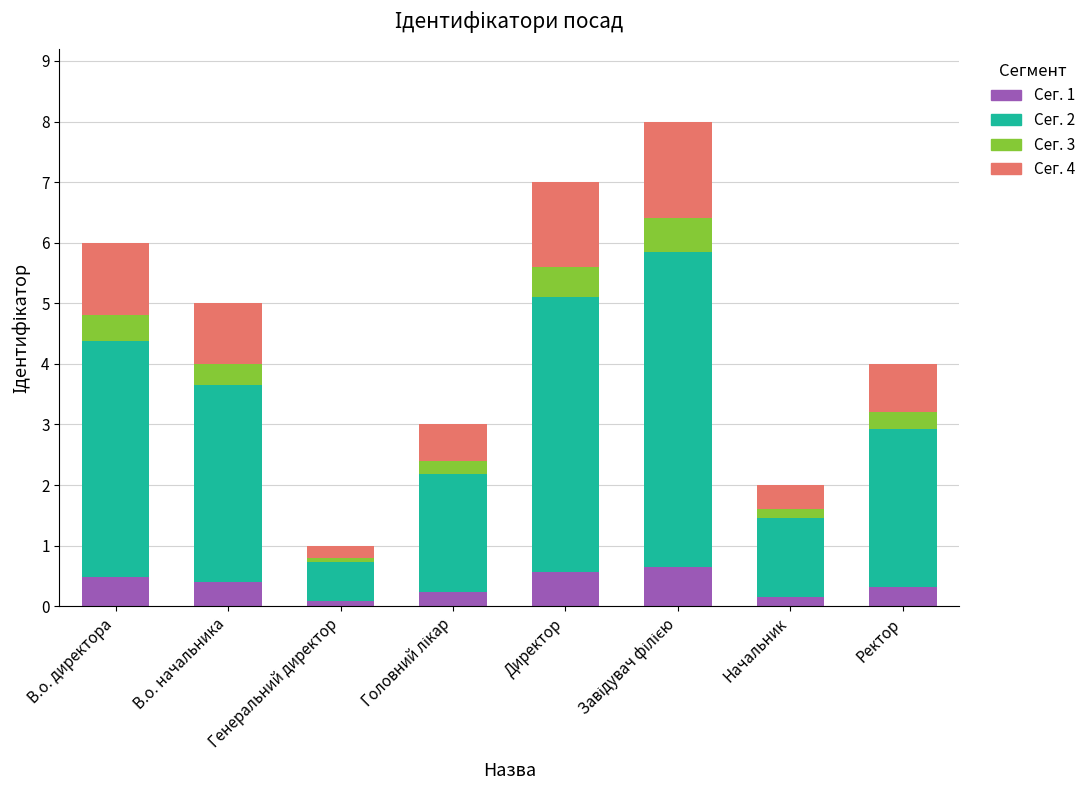

What is the difference between the second highest and second lowest values in the Сег. 1 series?

0.4